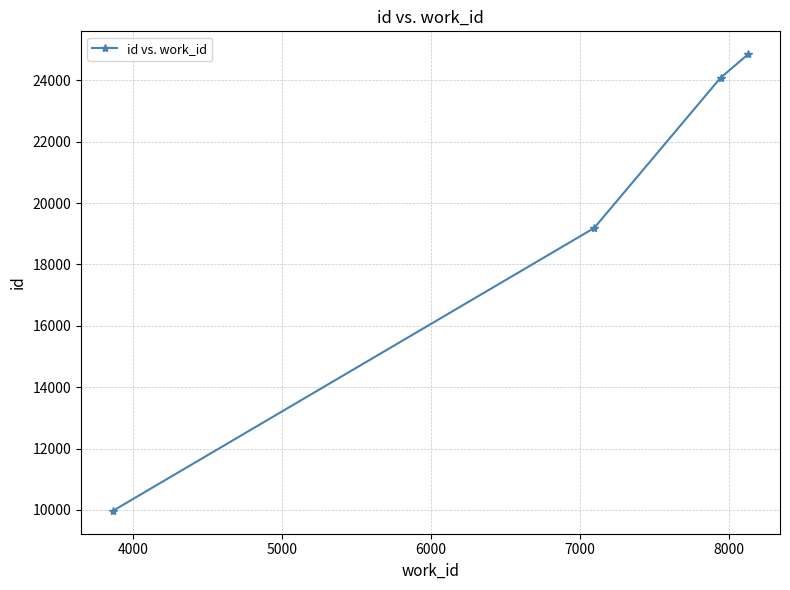

True or false: there are more than 1 points higher than both neighbors.

False